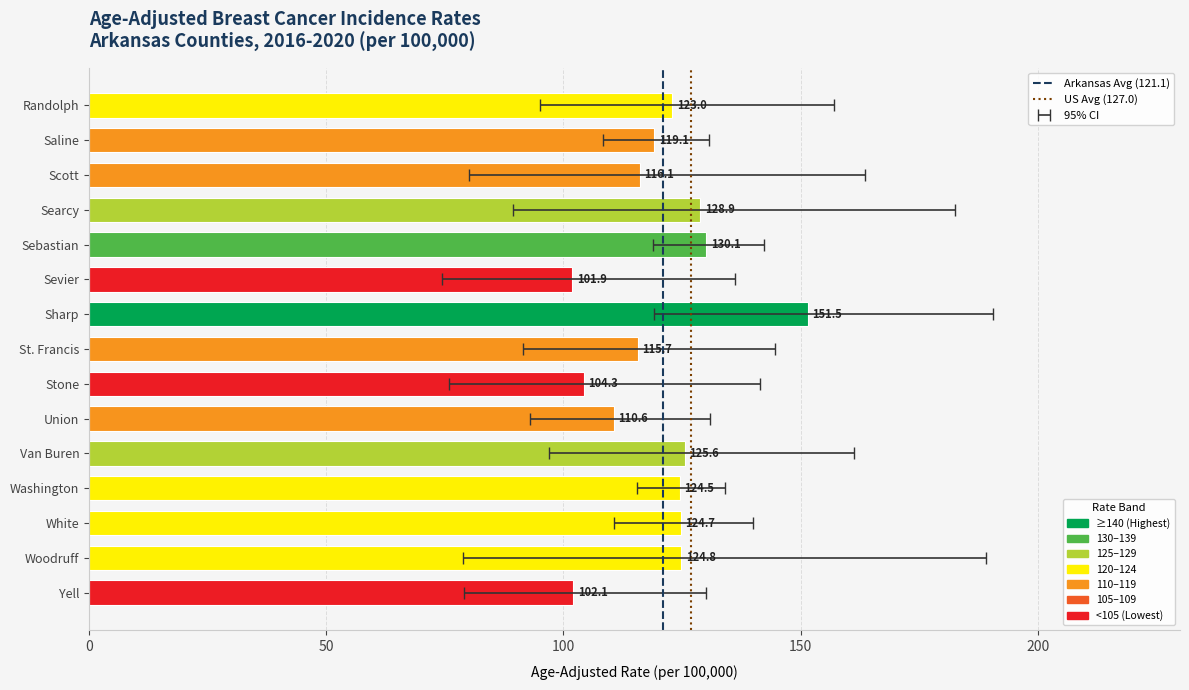

The Arkansas Avg (121.1) series shows 1 at 0. True or false?

False